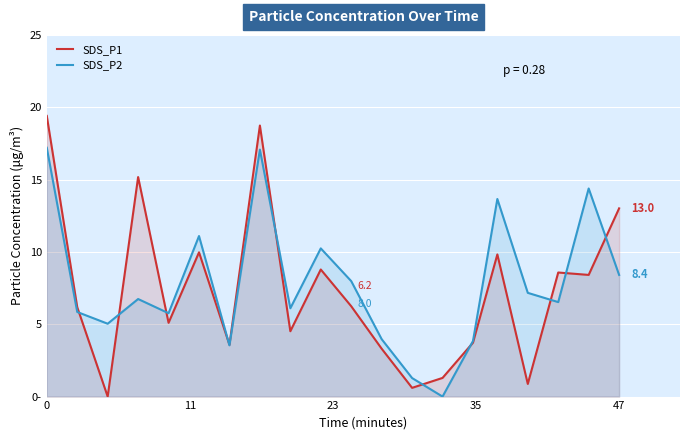

Count the number of categories in the chart.

20